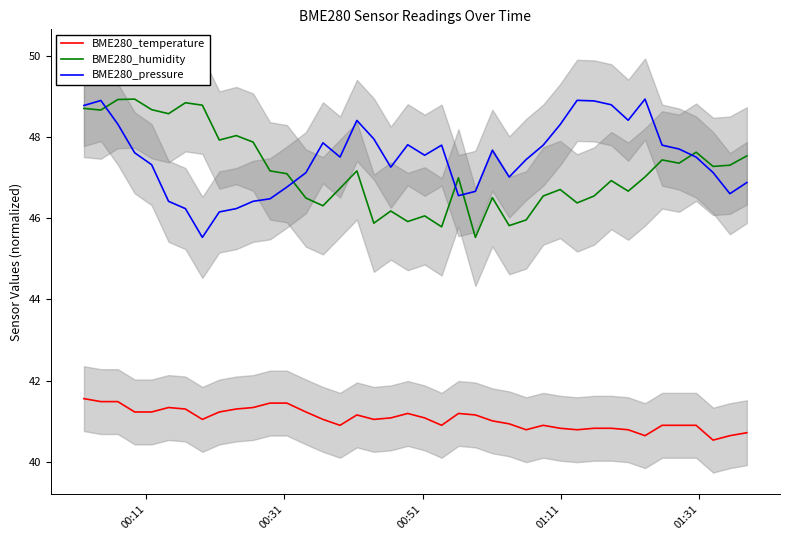

At how many categories does at least one series exceed 41?

40